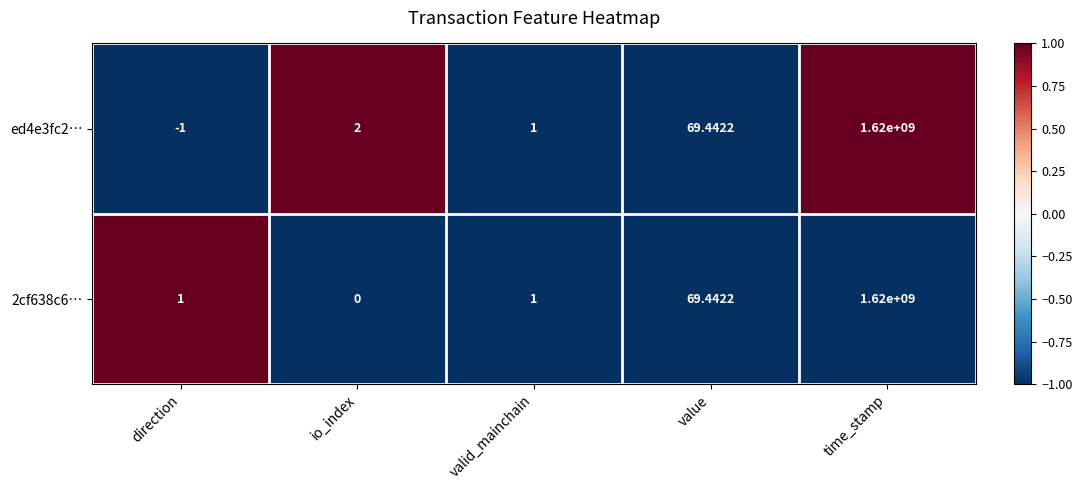

Where is 2cf638c6… nearest to the value 810000000?

value